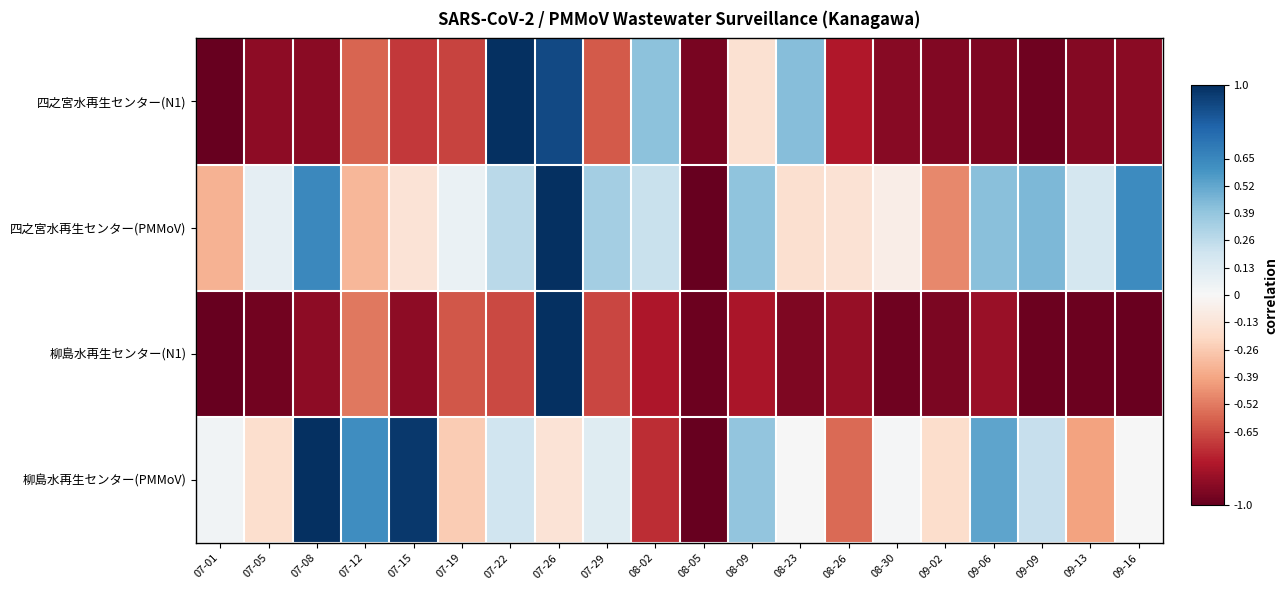

How many series are shown in this chart?

4